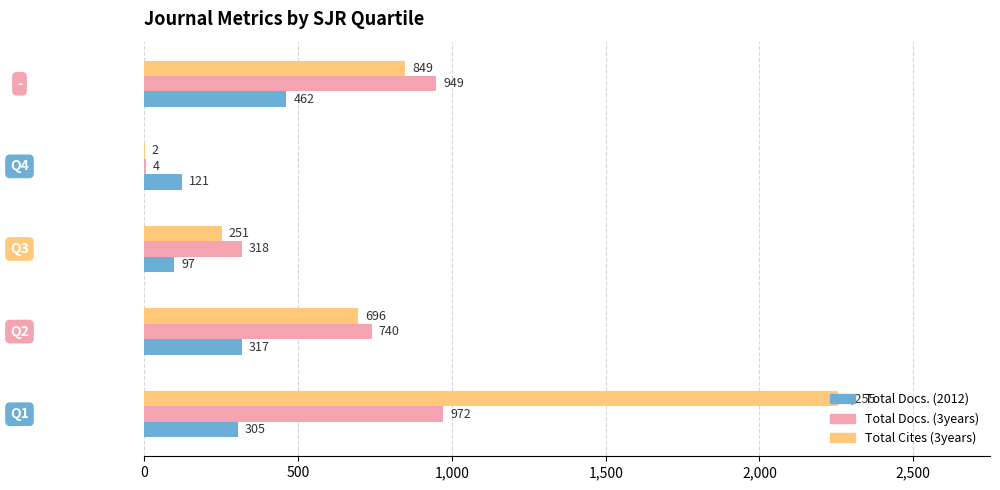

What is the sum of all Total Docs. (3years) values?

2983